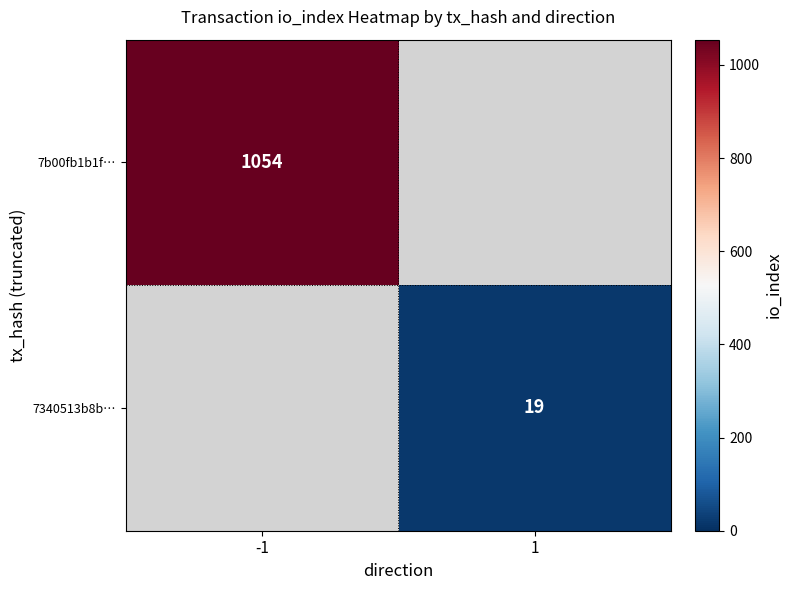

True or false: 7b00fb1b1f… has a value of 1054 at -1.

True